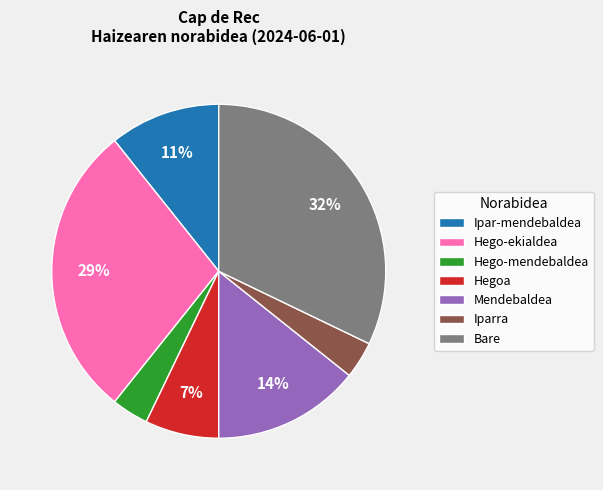

To the nearest percent, what is the average slice percentage?

14%